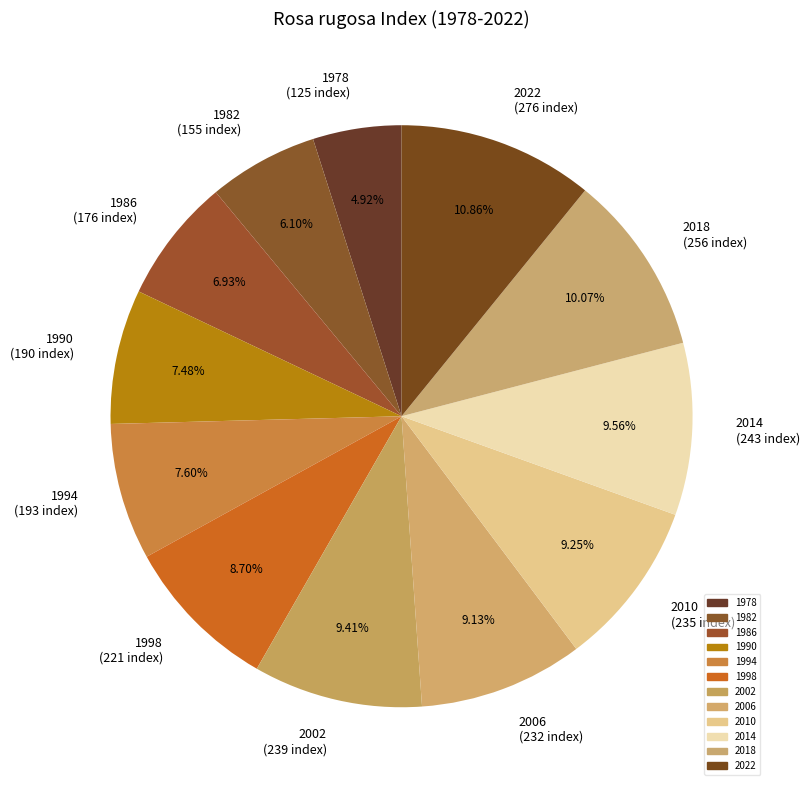

What percentage do 2010 and 2014 together represent?

18.8%